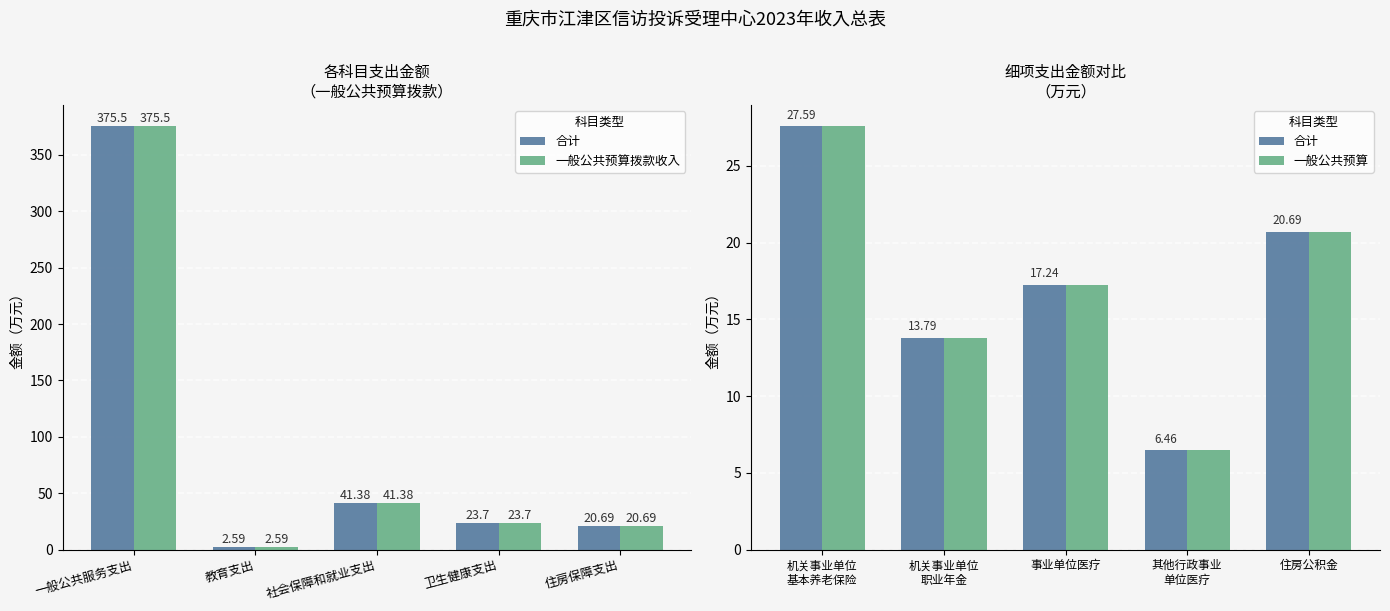

How many data points in 合计 are above 17?

3